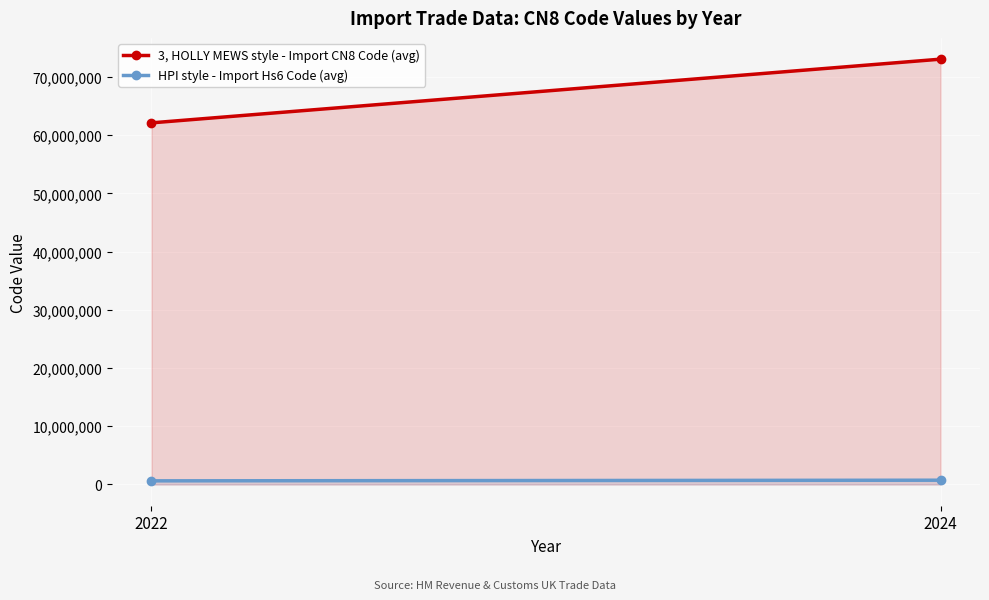

Rank the series by their average value, from highest to lowest.

3, HOLLY MEWS style - Import CN8 Code (avg), HPI style - Import Hs6 Code (avg)